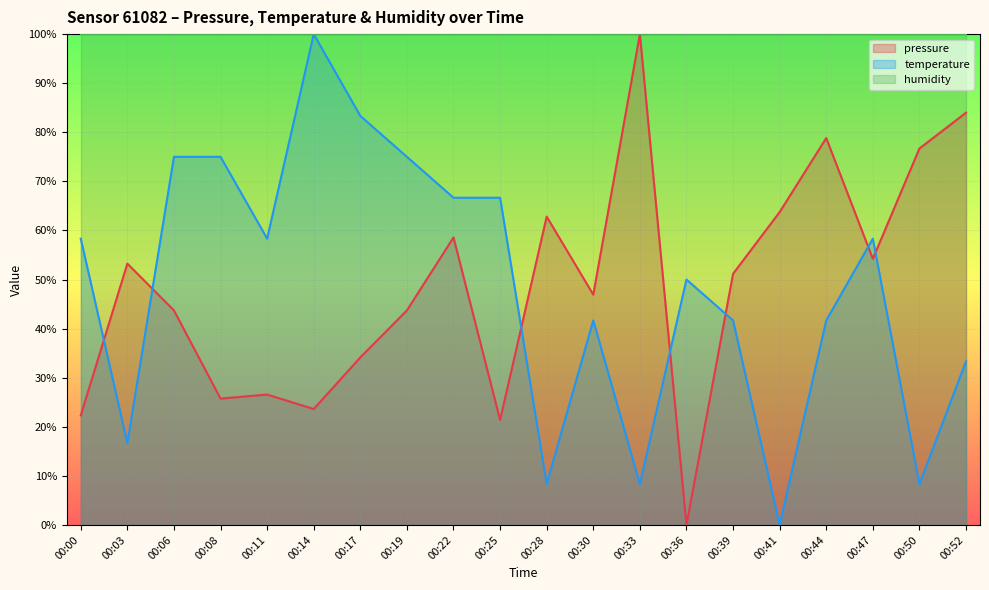

Which has a higher value, 00:17 or 00:08?

00:17